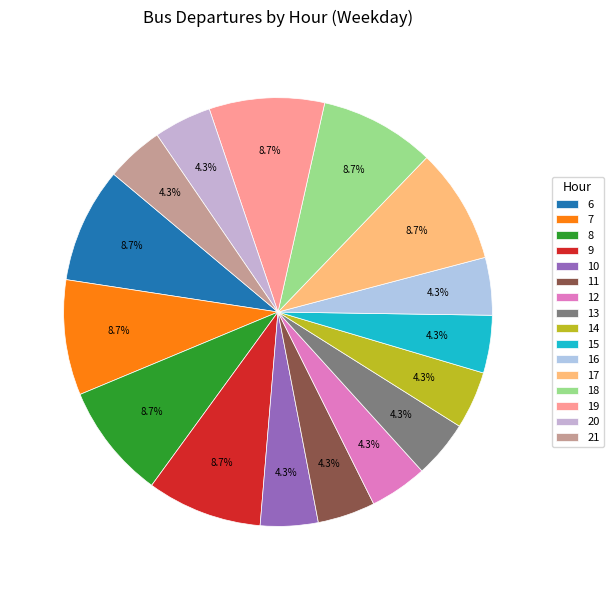

Count the number of slices in the pie.

16